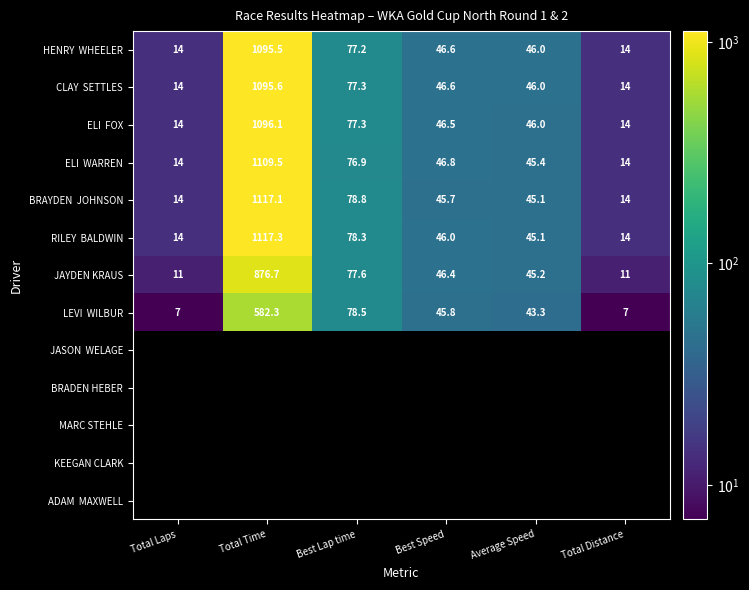

At which label does CLAY SETTLES first exceed 46?

Total Time